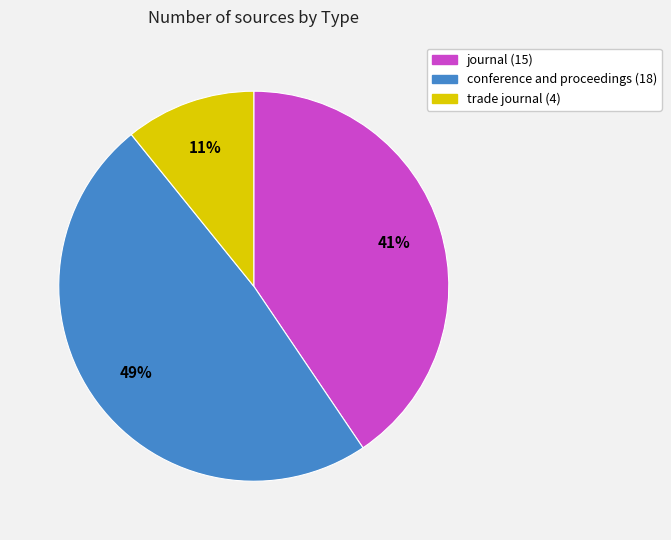

True or false: trade journal accounts for 5% of the total.

False